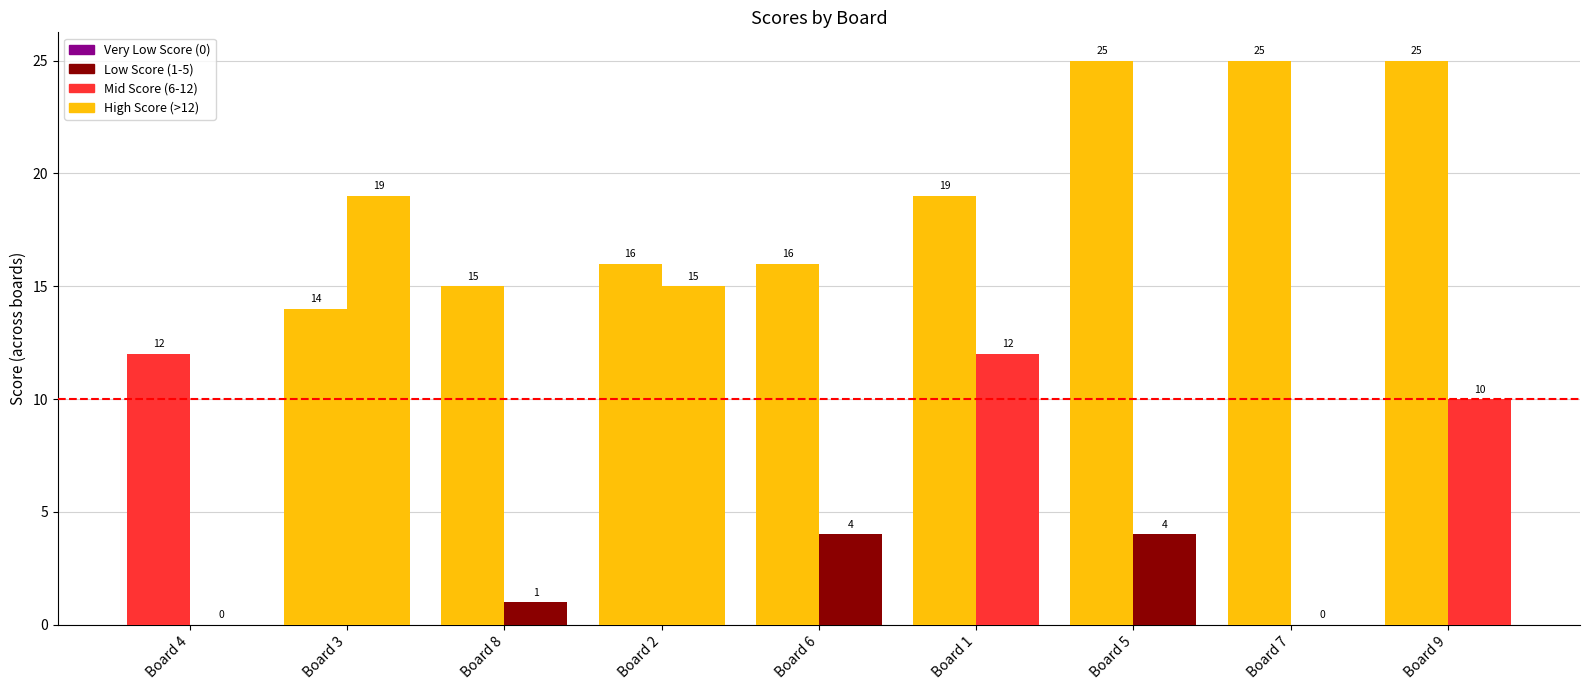

How many data points does each series have?

9